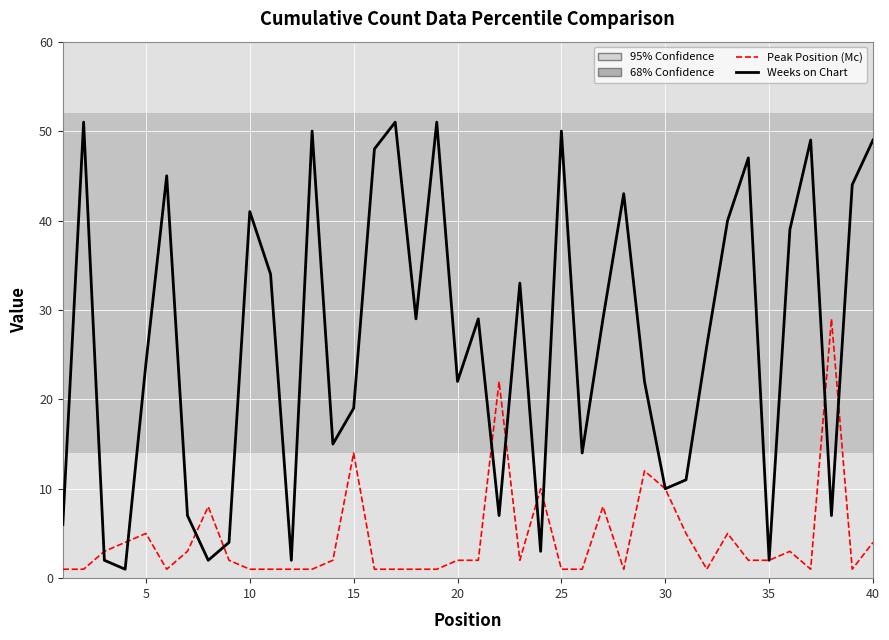

What is the greatest value displayed?

51